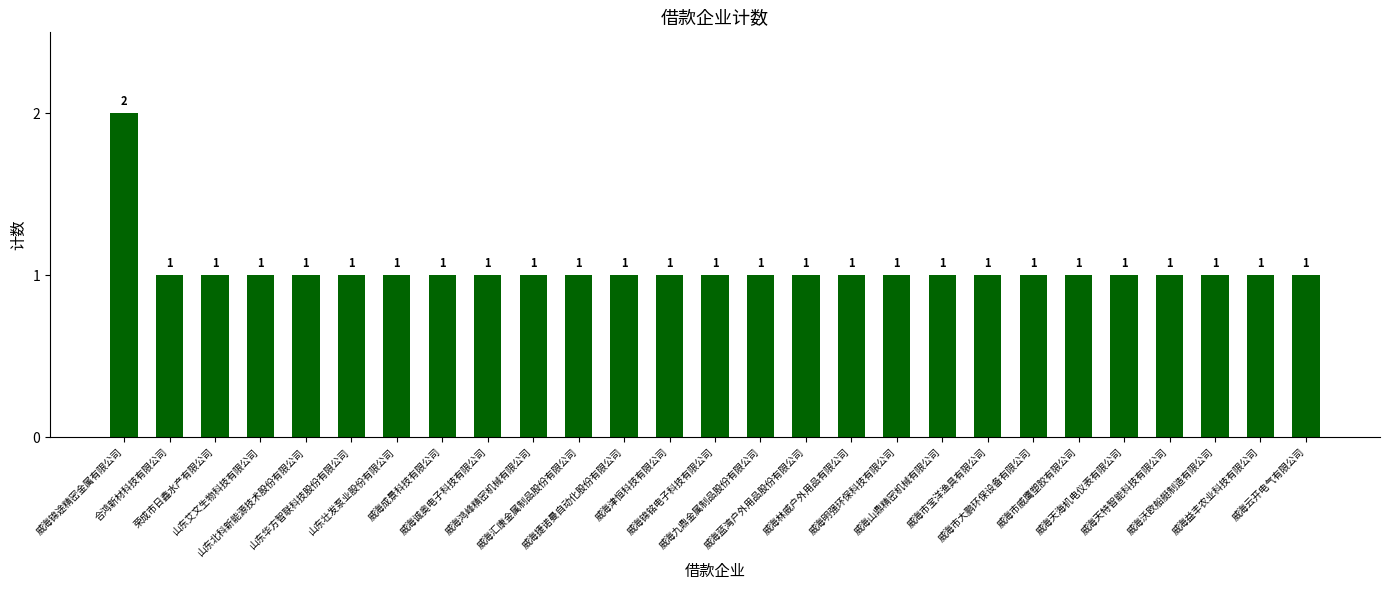

Does the chart contain any negative values?

No